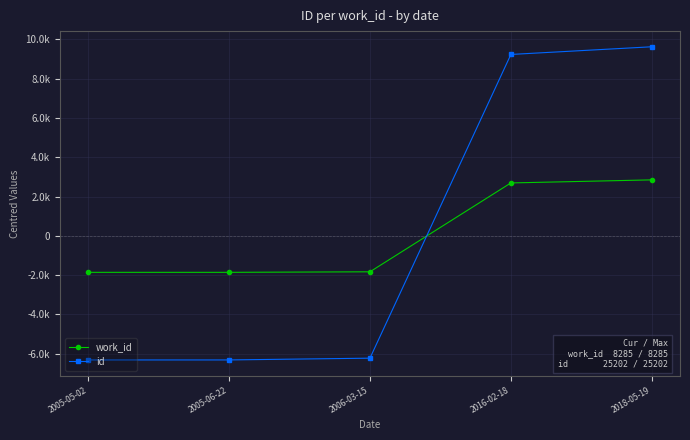

What is the total value across all series at 2005-05-02?

-8171.2